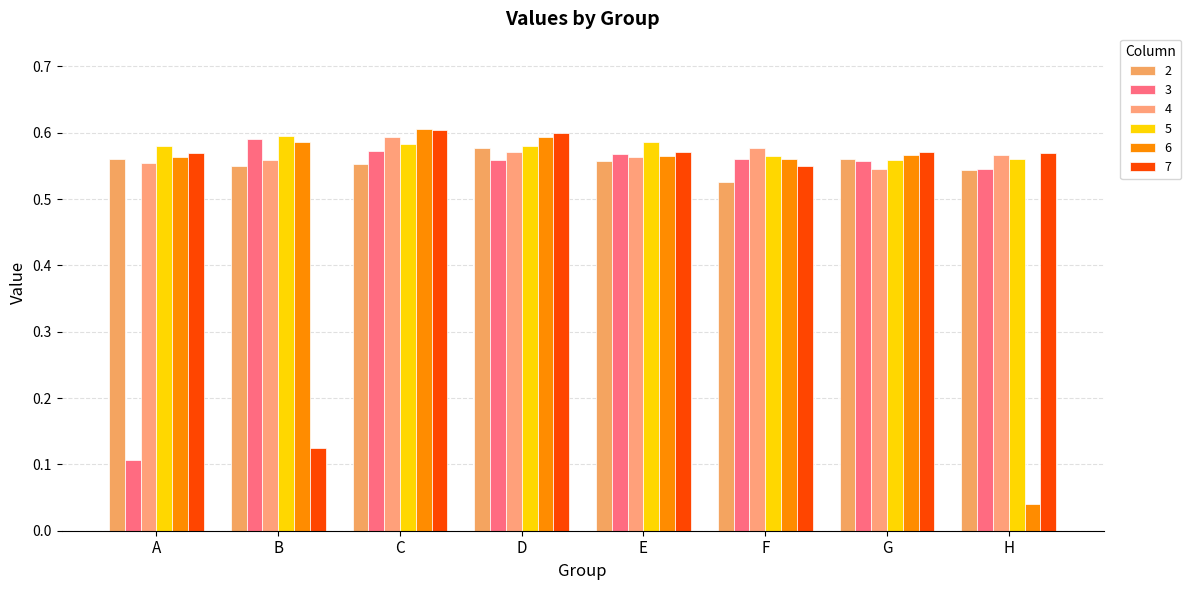

Which series has the largest range (max minus min)?

6